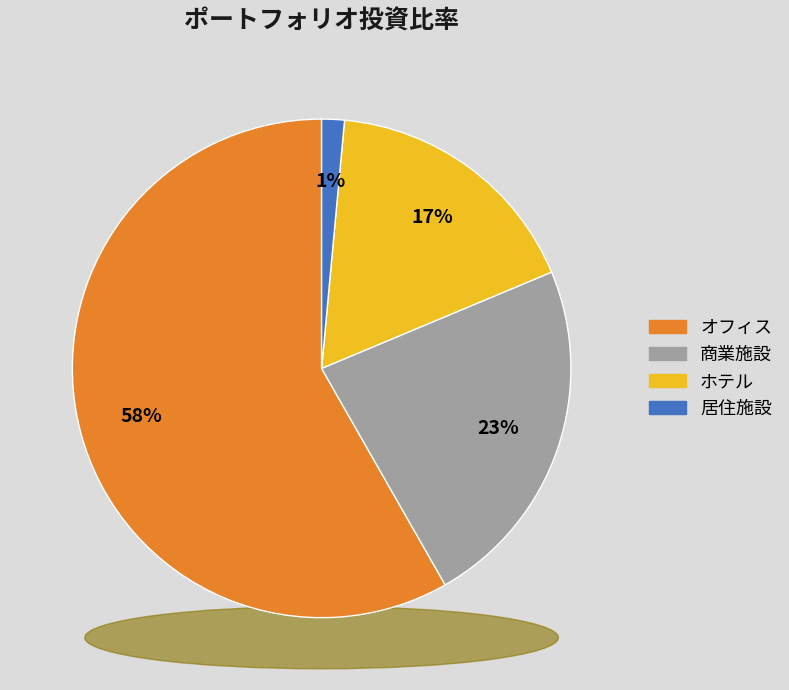

Which slice is the smallest?

居住施設